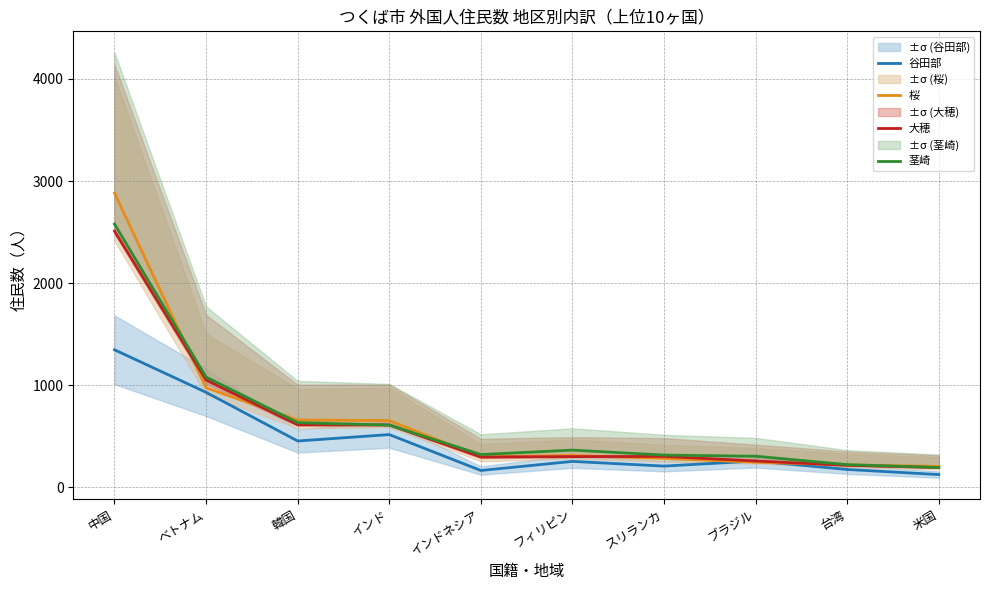

True or false: 茎崎 and 谷田部 intersect in this chart.

False